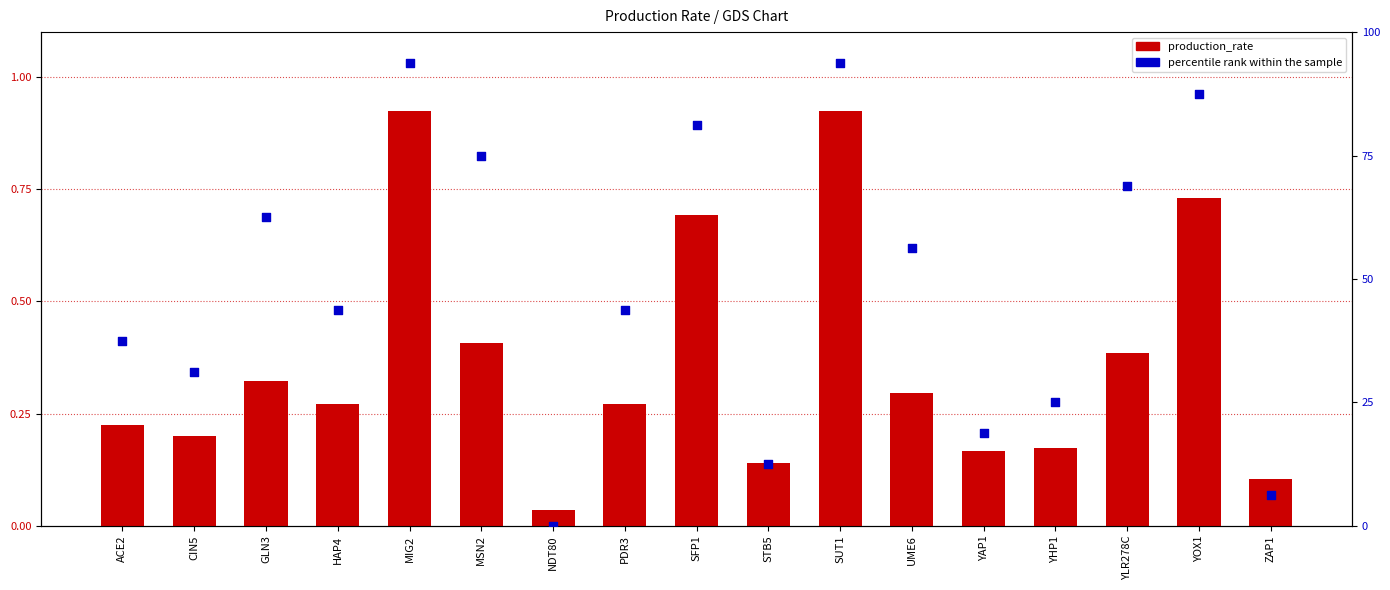

Which series has the largest total across all categories?

percentile rank within the sample